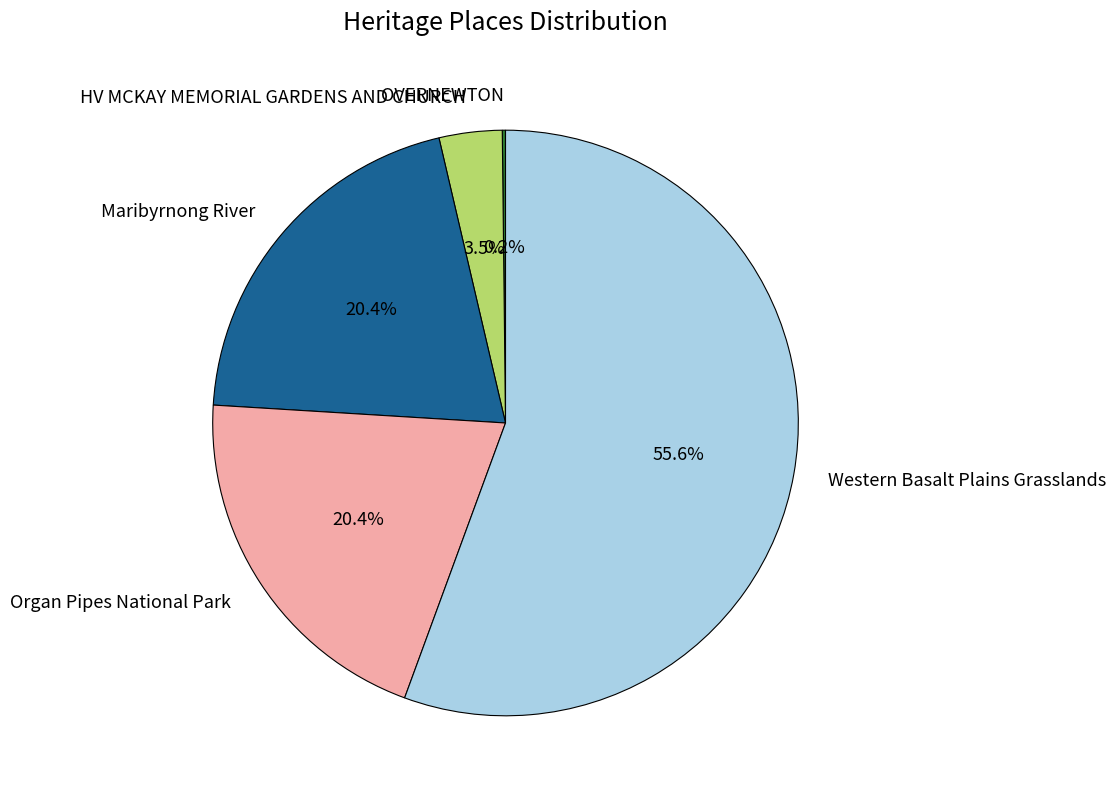

Which slice represents more than half of the pie?

Western Basalt Plains Grasslands